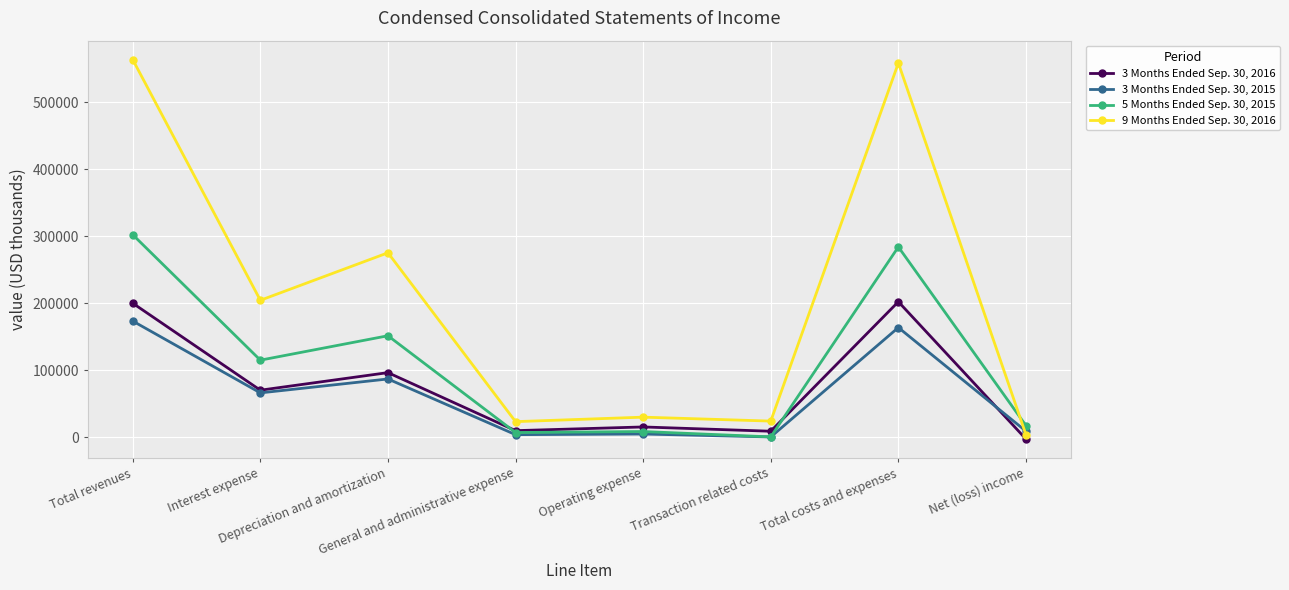

What is the difference between the 5 Months Ended Sep. 30, 2015 values at Total revenues and Total costs and expenses?

18204